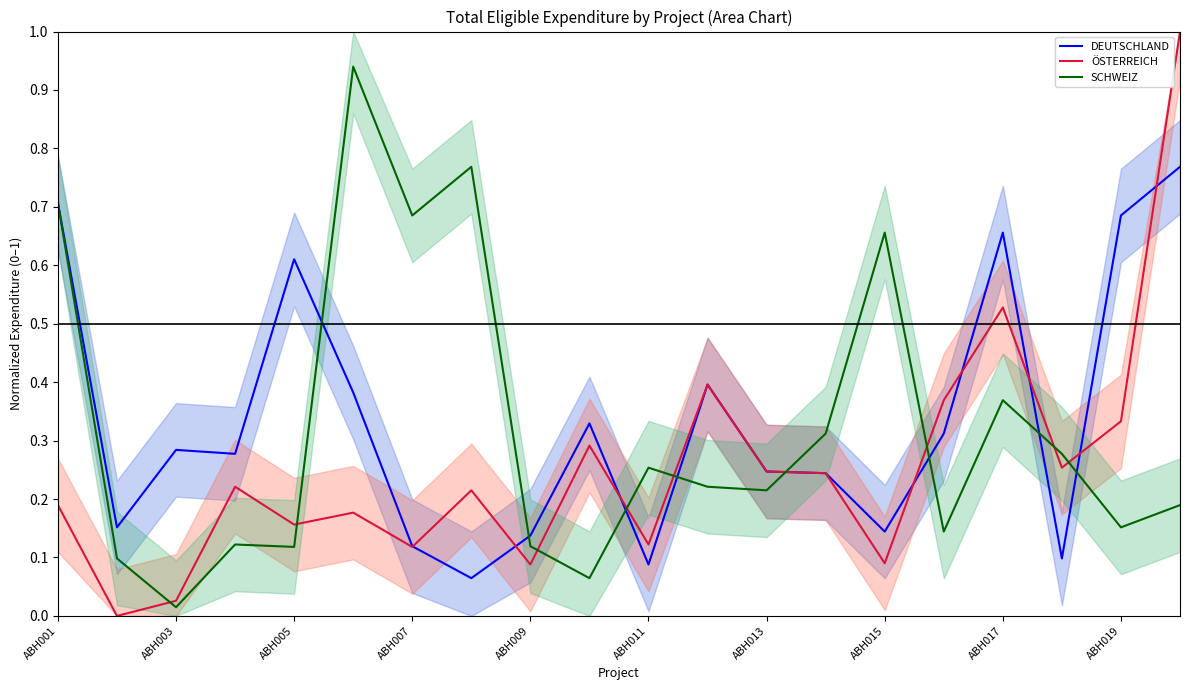

True or false: ÖSTERREICH and SCHWEIZ intersect in this chart.

True